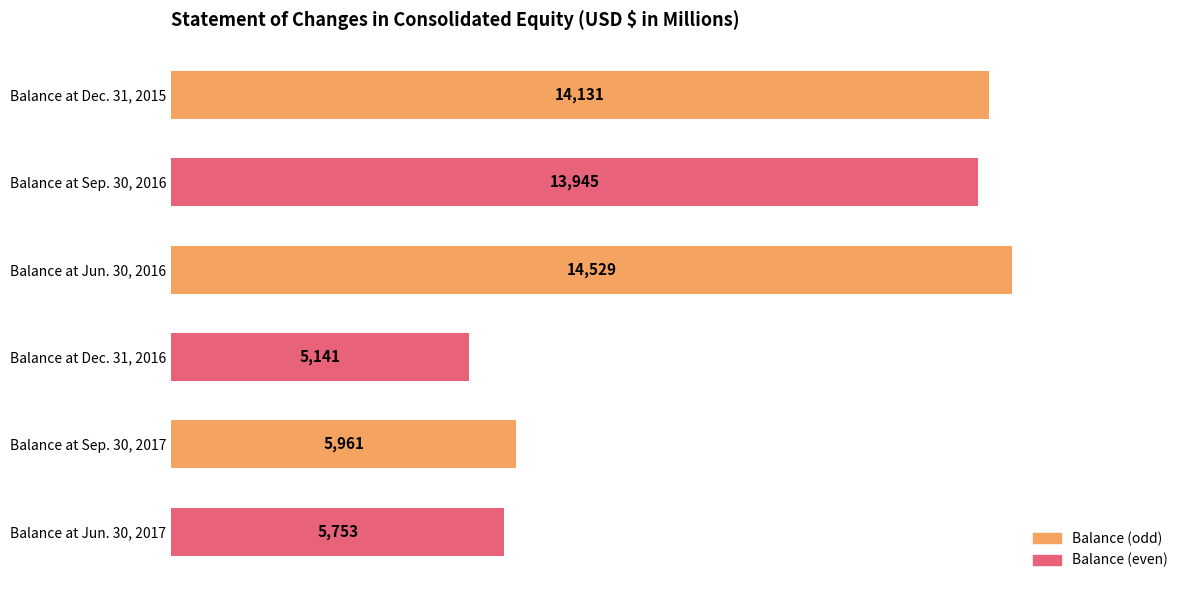

List the labels in order of value, largest first.

Balance at Jun. 30, 2016, Balance at Dec. 31, 2015, Balance at Sep. 30, 2016, Balance at Sep. 30, 2017, Balance at Jun. 30, 2017, Balance at Dec. 31, 2016